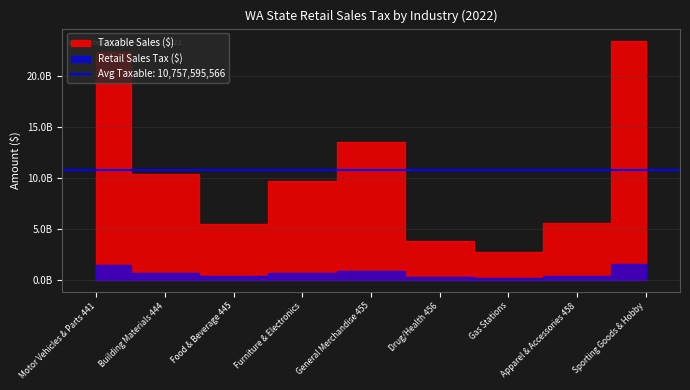

True or false: Retail Sales Tax ($) and Taxable Sales ($) intersect in this chart.

False